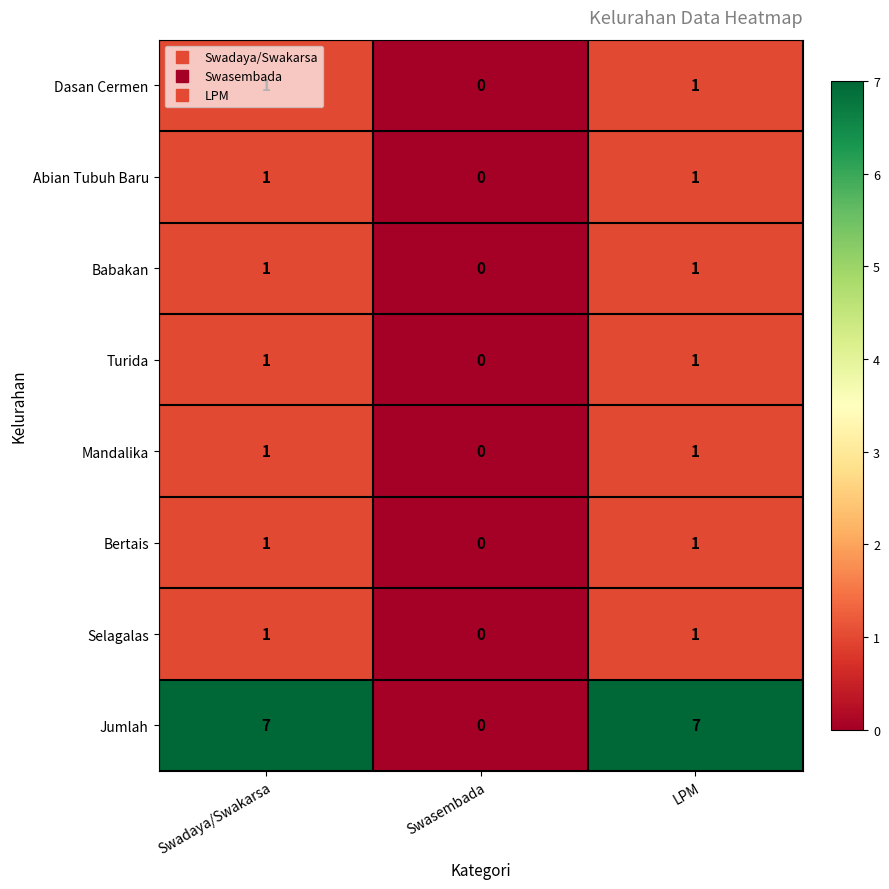

Is it true that Babakan equals 0 at LPM?

False